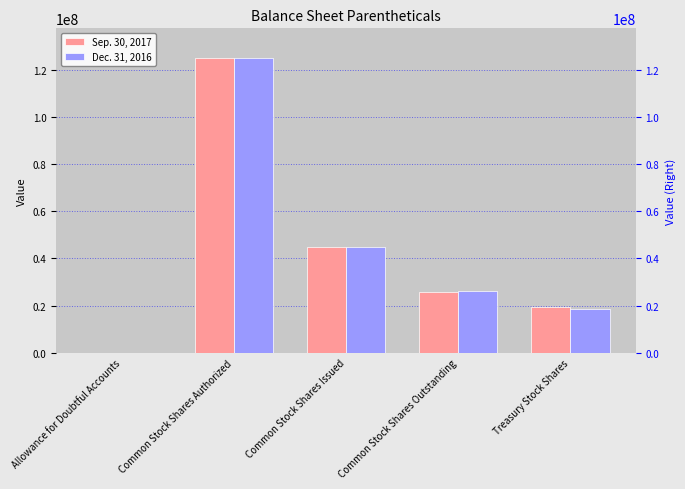

List the series in order of their overall mean, lowest first.

Dec. 31, 2016, Sep. 30, 2017